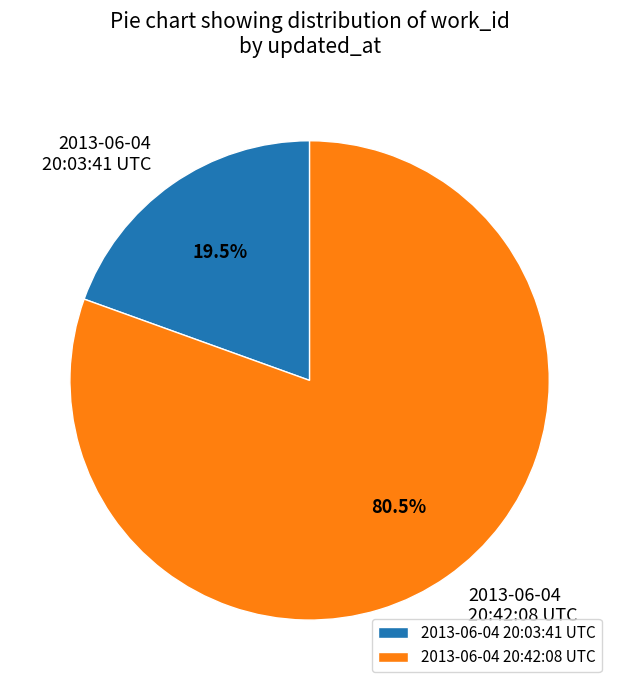

Which slice is the largest?

2013-06-04 20:42:08 UTC